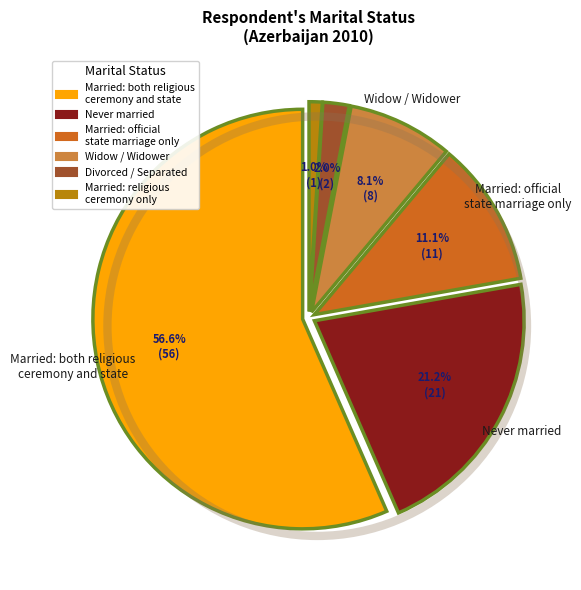

Combined, what portion of the pie is Married: official
state marriage only and Divorced / Separated?

13.1%